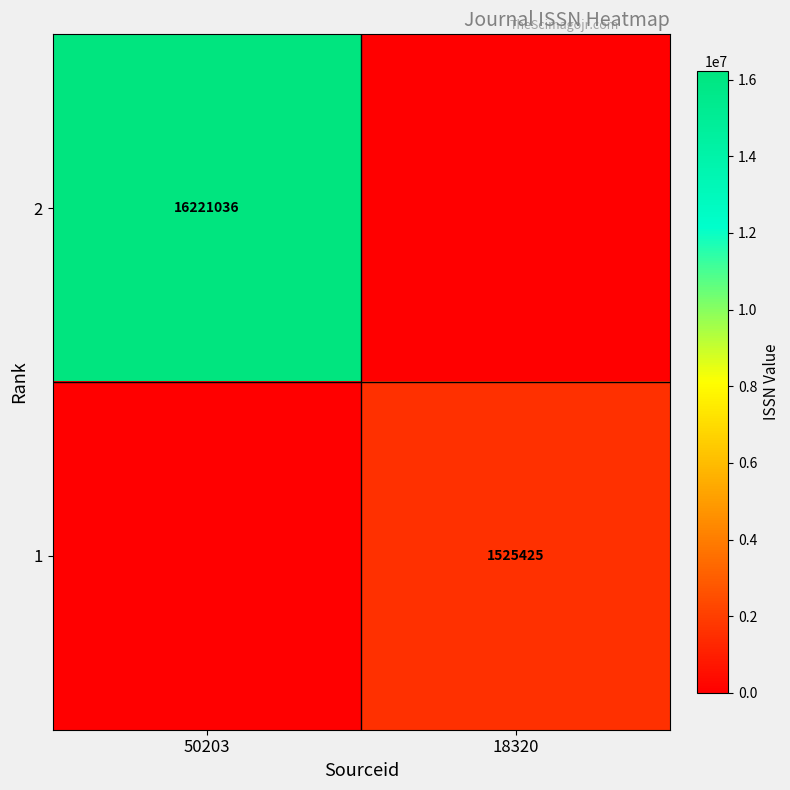

True or false: 1 has a value of 1525425 at 18320.

True